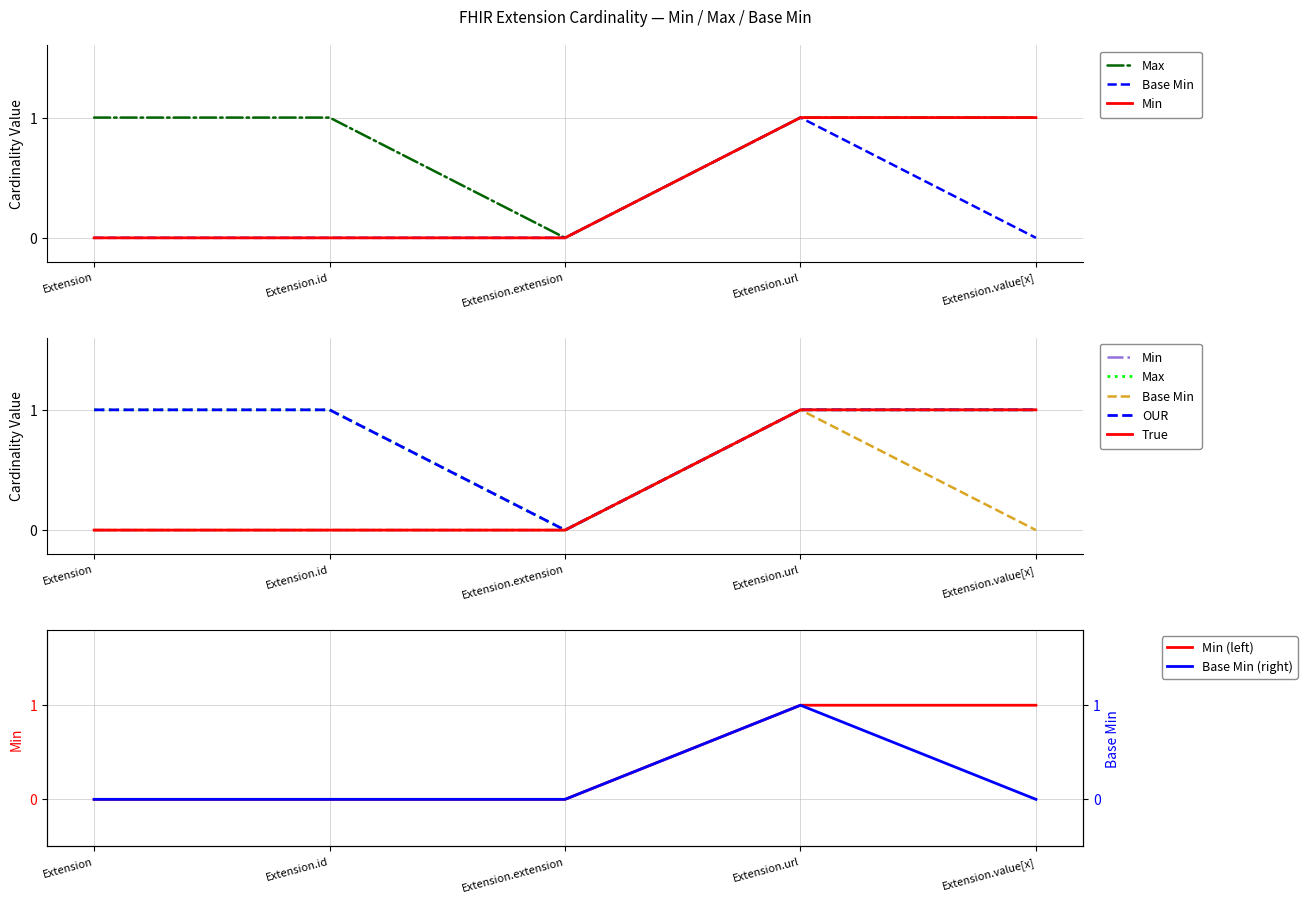

Rank the series by their maximum value, from highest to lowest.

Max, Base Min